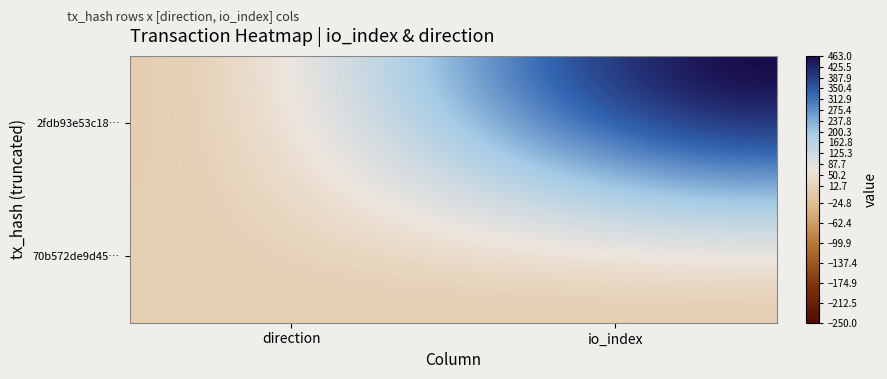

What is the greatest value displayed?

463